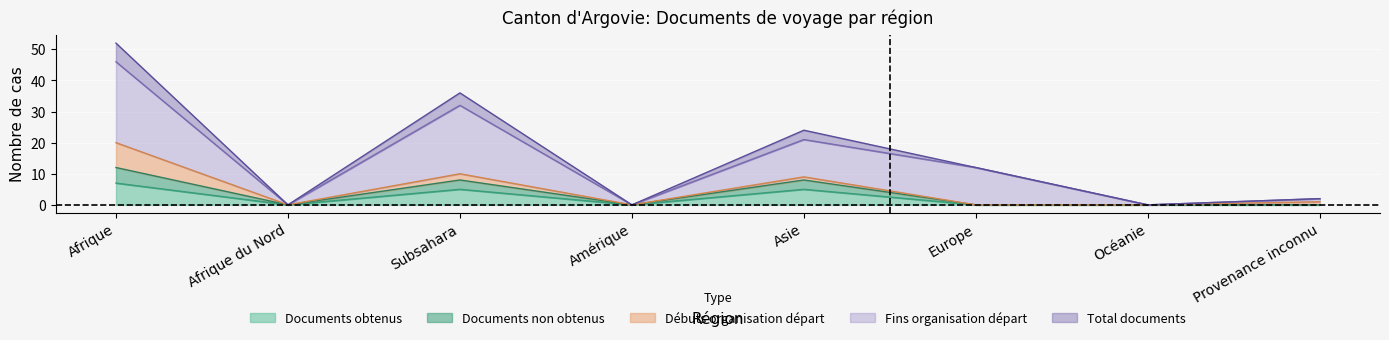

What is the label of the 7th point from the left?

Océanie